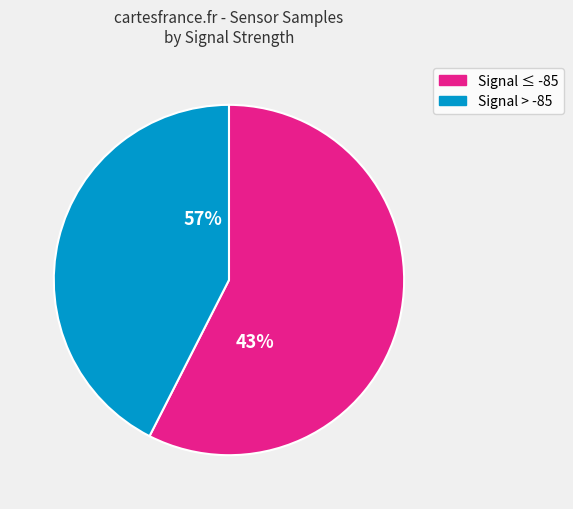

True or false: 36 accounts for 1% of the total.

False